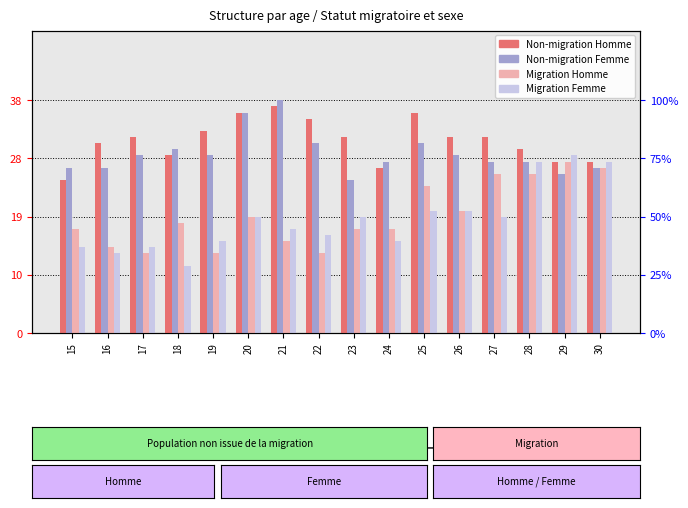

Is it true that Migration Homme equals 8 at 18?

False